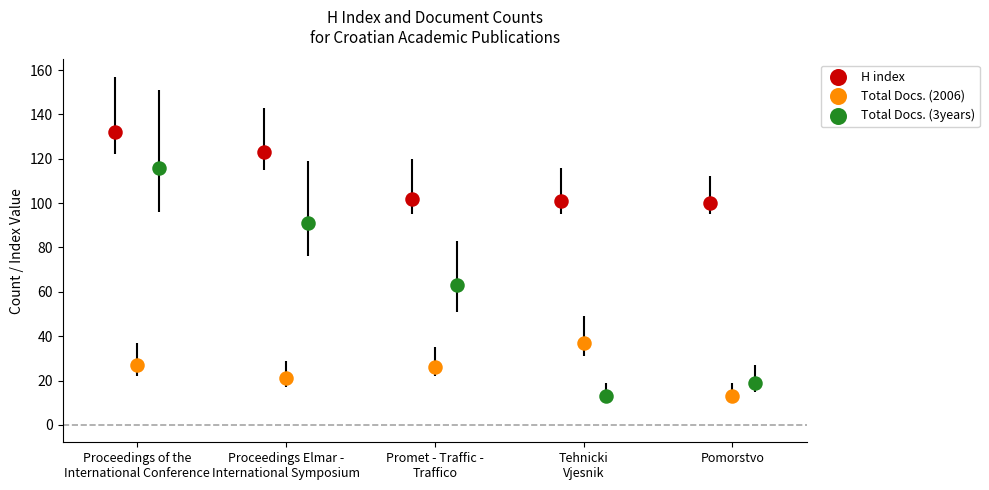

Which series reaches the maximum Y coordinate?

H index